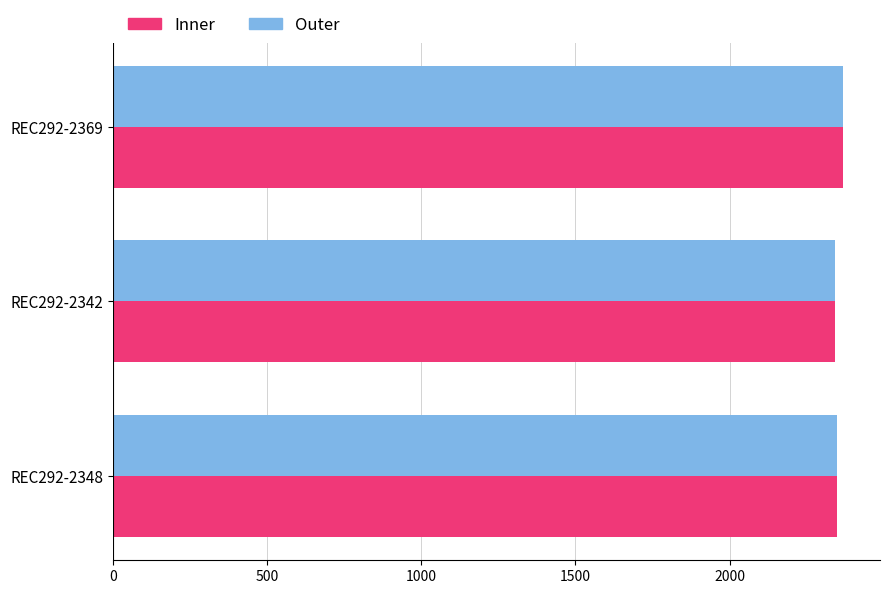

What is the minimum value for Outer?

2342